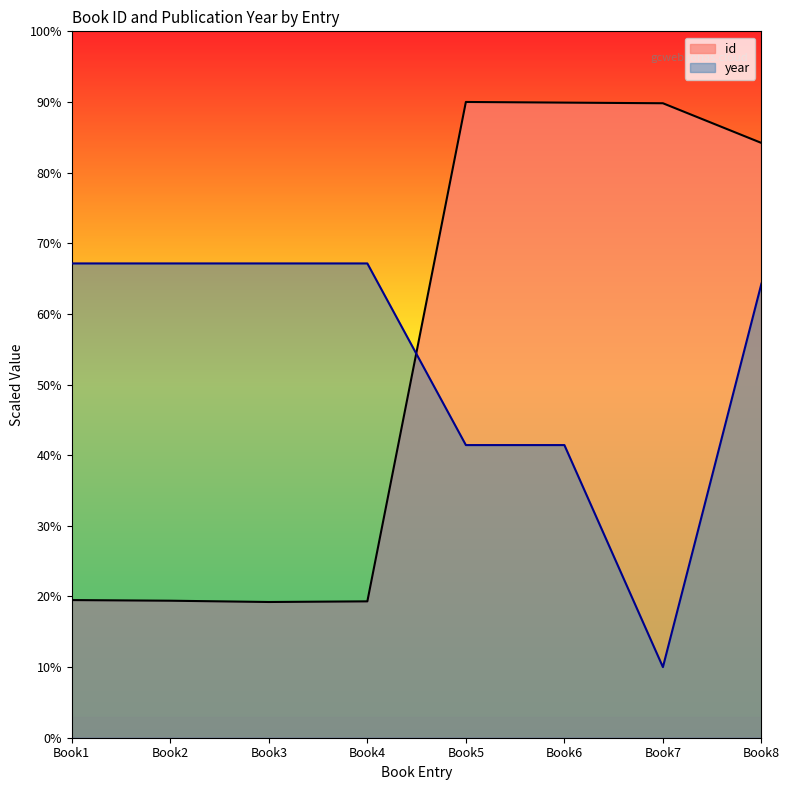

What is the difference between the second highest and second lowest values in the year series?

257.1